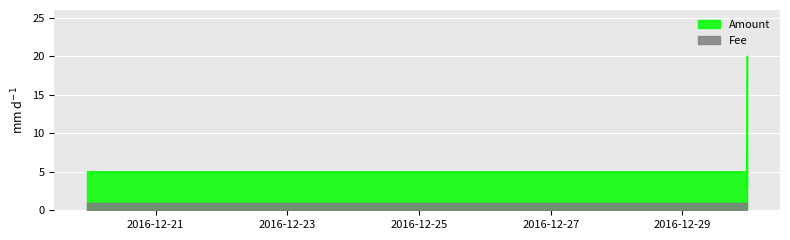

At 2016-12-19 23:07:22, list the series in order from largest to smallest.

Amount, Fee